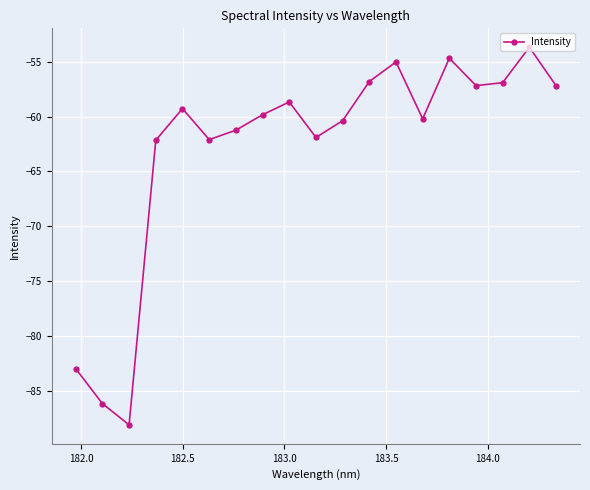

What is the minimum value shown in the chart?

-88.1